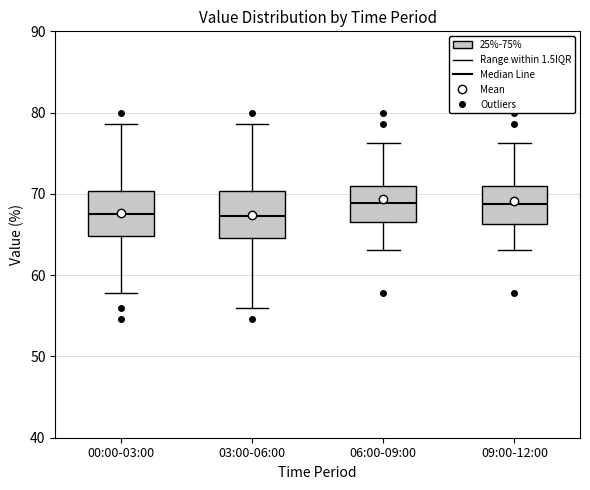

Reading left to right, transcribe this box plot: for each box, give where its median line is, the range the box spans, and where its two whiskers end, as read against the y-axis. The values are not printed on the chart, so give them approximately, as read against the axis.

00:00-03:00: median 68, box 65 to 70, whiskers 58 to 79
03:00-06:00: median 67, box 65 to 70, whiskers 56 to 79
06:00-09:00: median 69, box 67 to 71, whiskers 63 to 76
09:00-12:00: median 69, box 66 to 71, whiskers 63 to 76